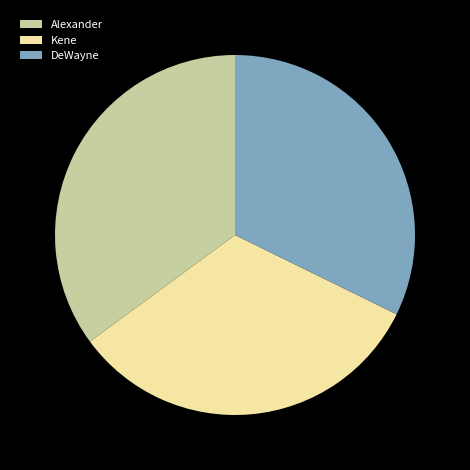

Do Kene and DeWayne together represent more than half of the pie?

Yes